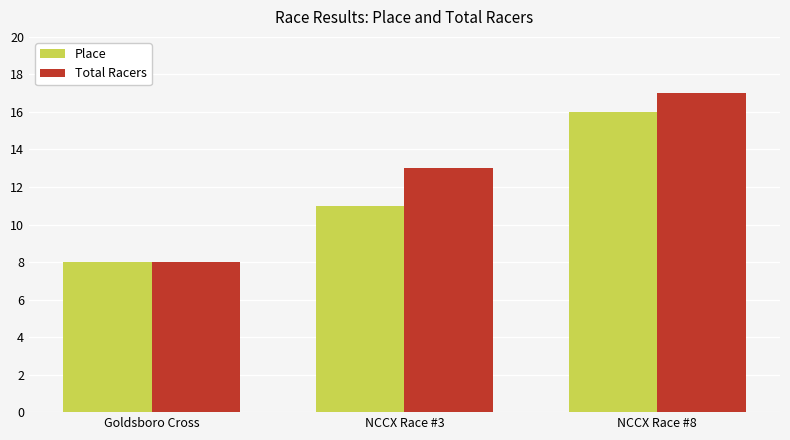

How many bars are there in each group?

2